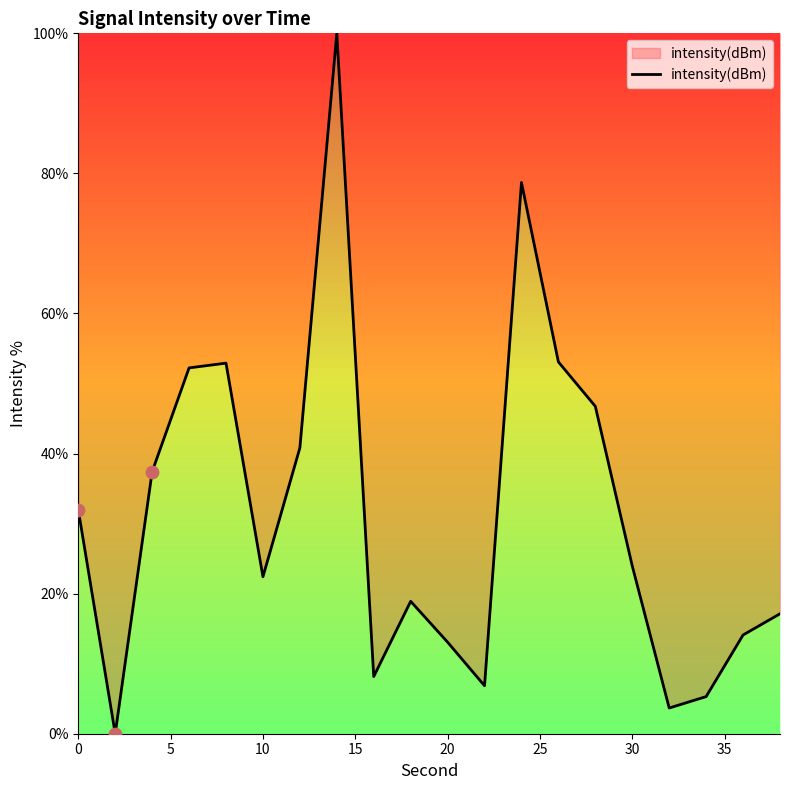

What is the difference between the maximum and minimum values?

100.0